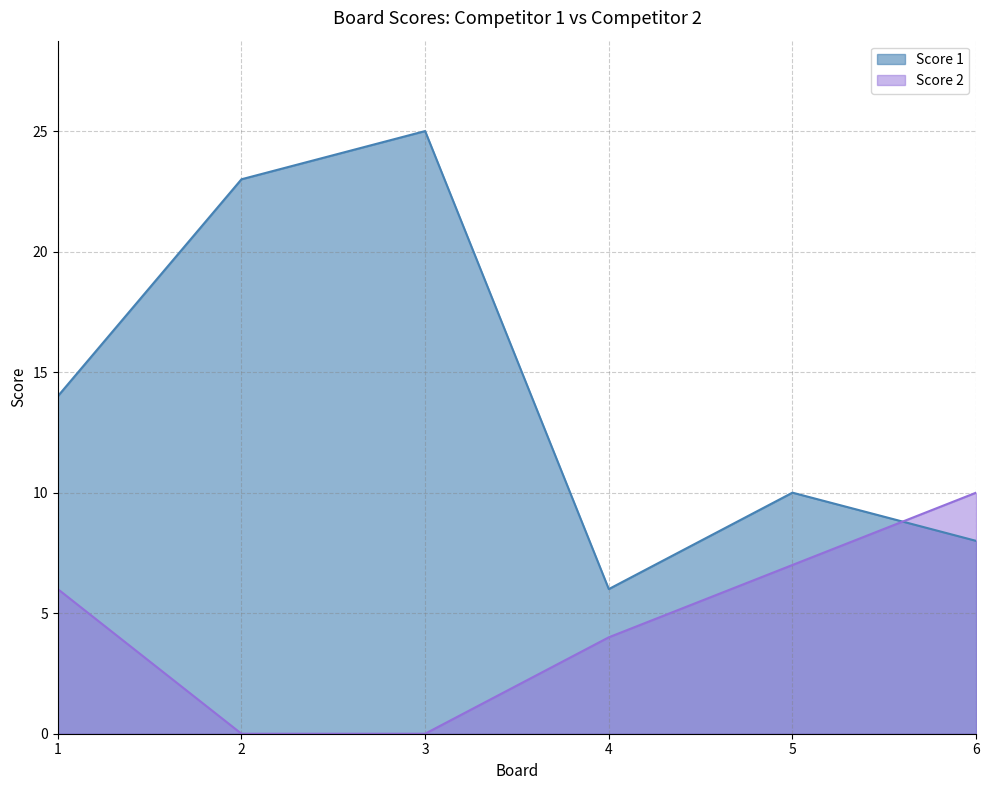

Which has a higher value, 5 or 6?

5